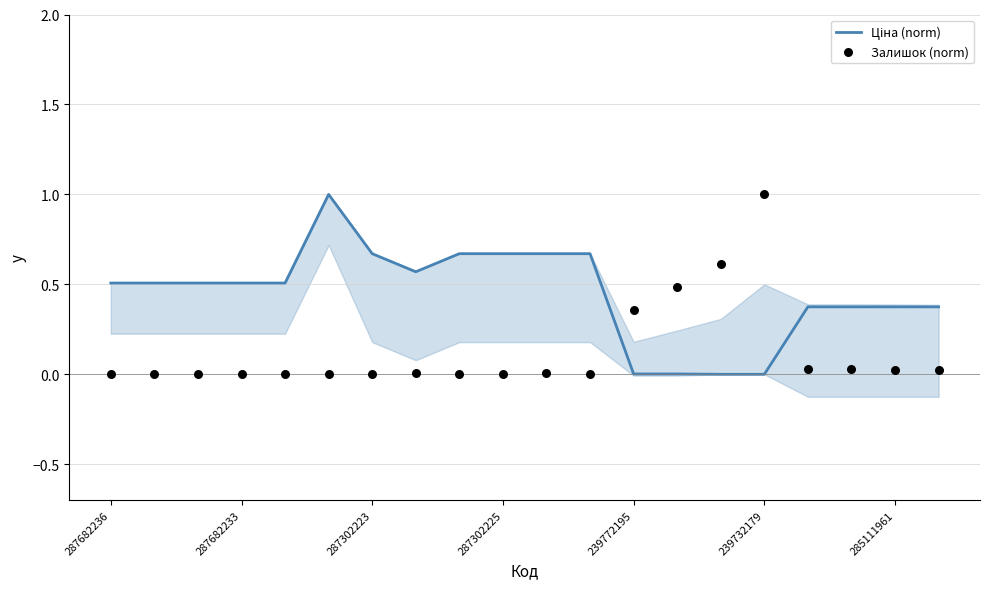

At which category is the sum across all series the highest?

239732179